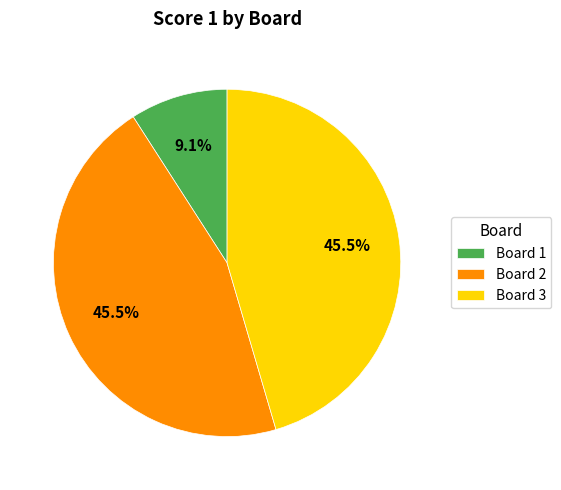

To the nearest percent, what is the average slice percentage?

33%